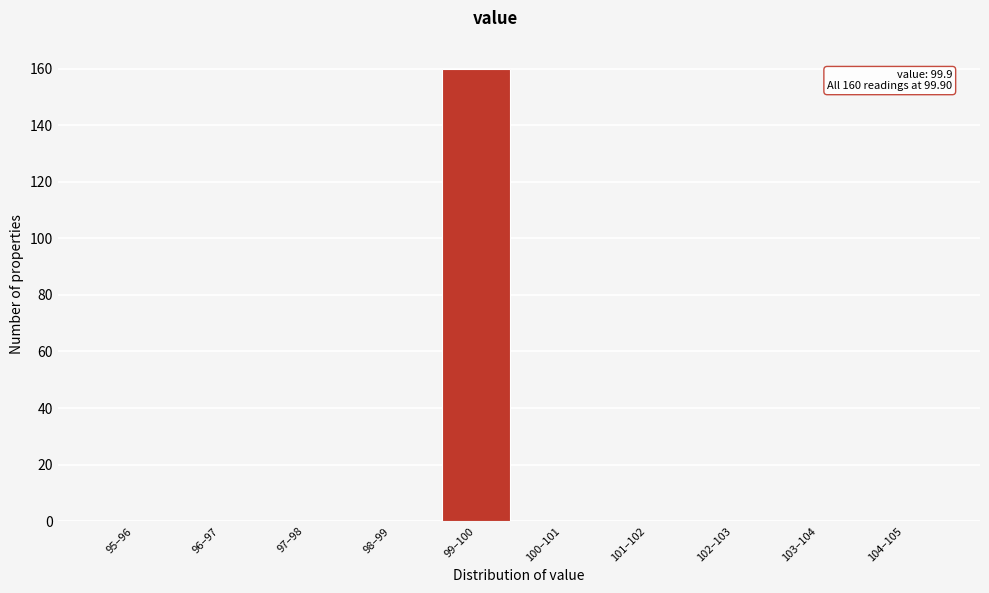

Reading left to right, extract all data points from this chart.

95–96=0	96–97=0	97–98=0	98–99=0	99–100=160	100–101=0	101–102=0	102–103=0	103–104=0	104–105=0